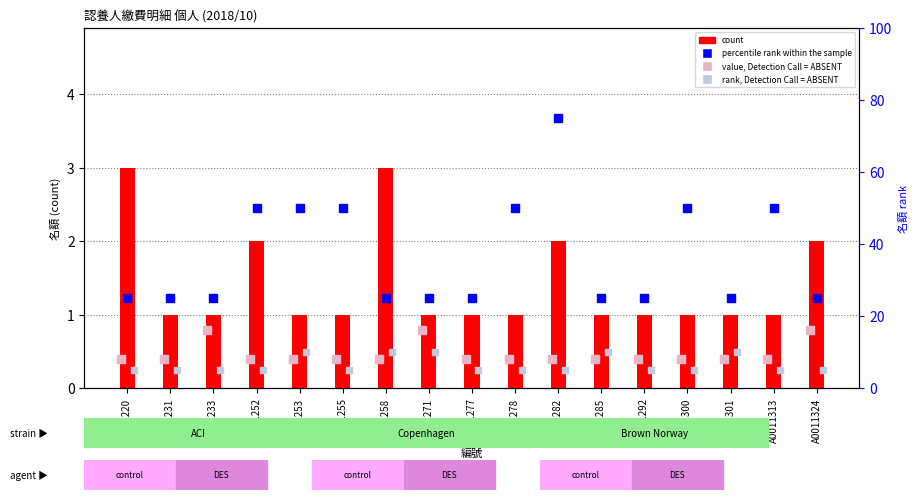

At which category is the sum across all series the highest?

A0011282